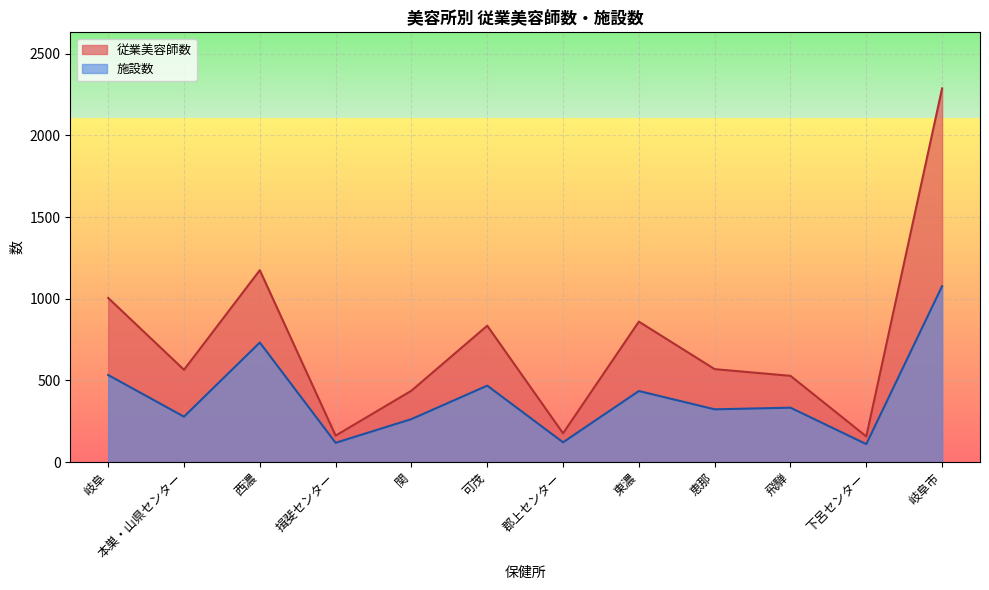

Approximately how many times larger is the value at 関 compared to 岐阜?

0.4